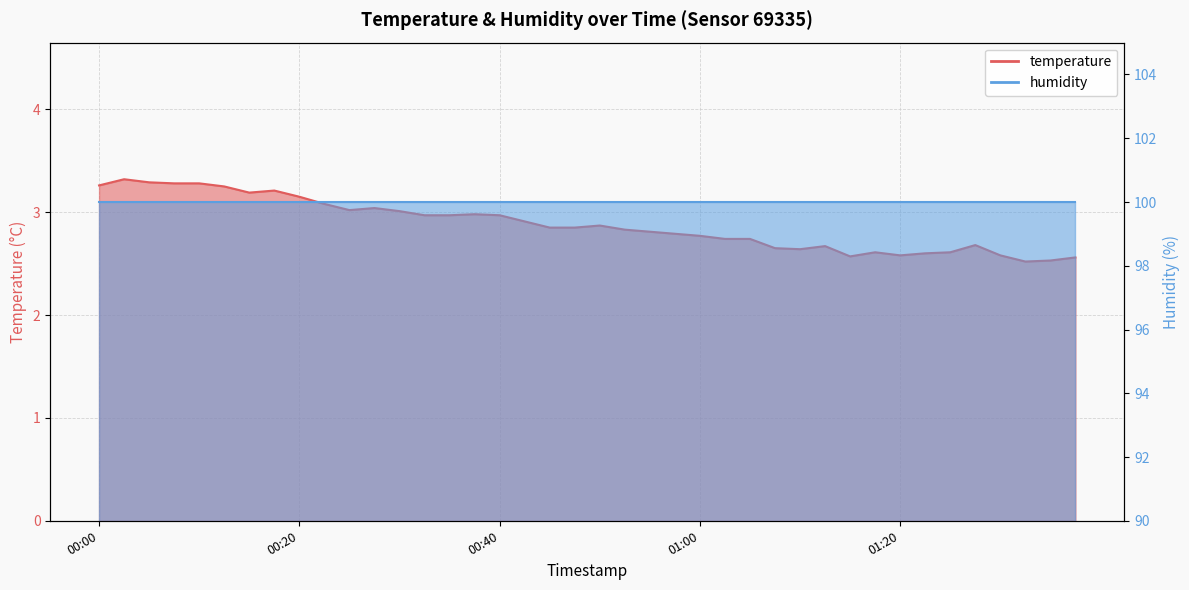

What position from the left is 2023-01-10T00:10:42?

5